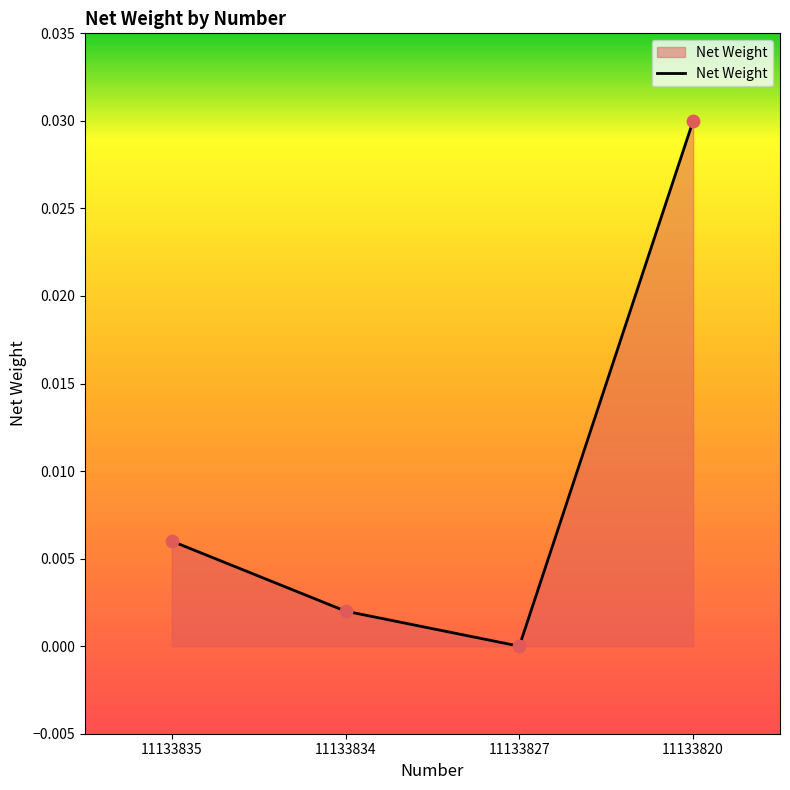

Which has a higher value, 11133820 or 11133835?

11133820